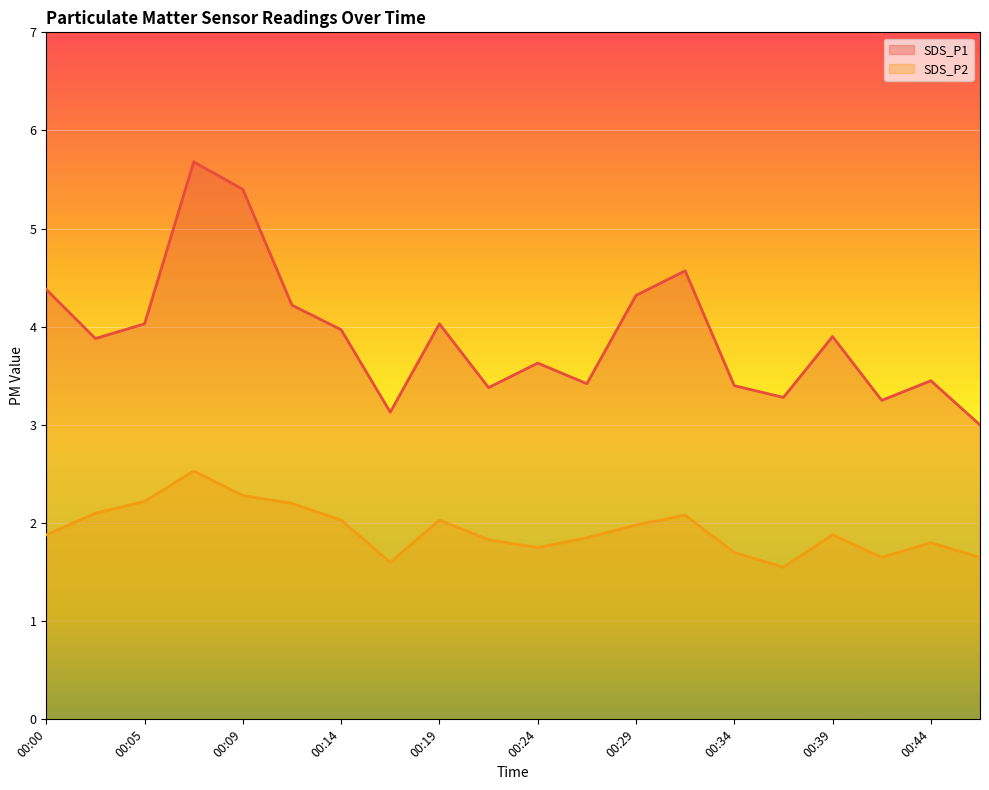

Where is SDS_P2 nearest to the value 2?

00:29